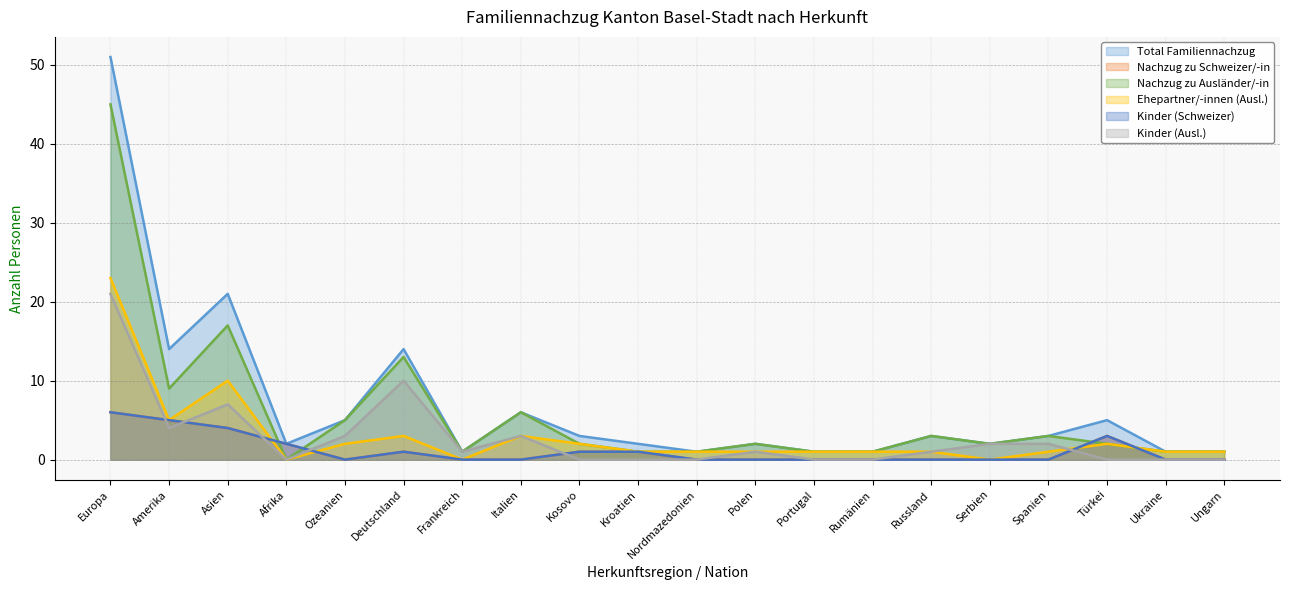

True or false: Kinder (Schweizer) and Nachzug zu Schweizer/-in cross at least once.

False